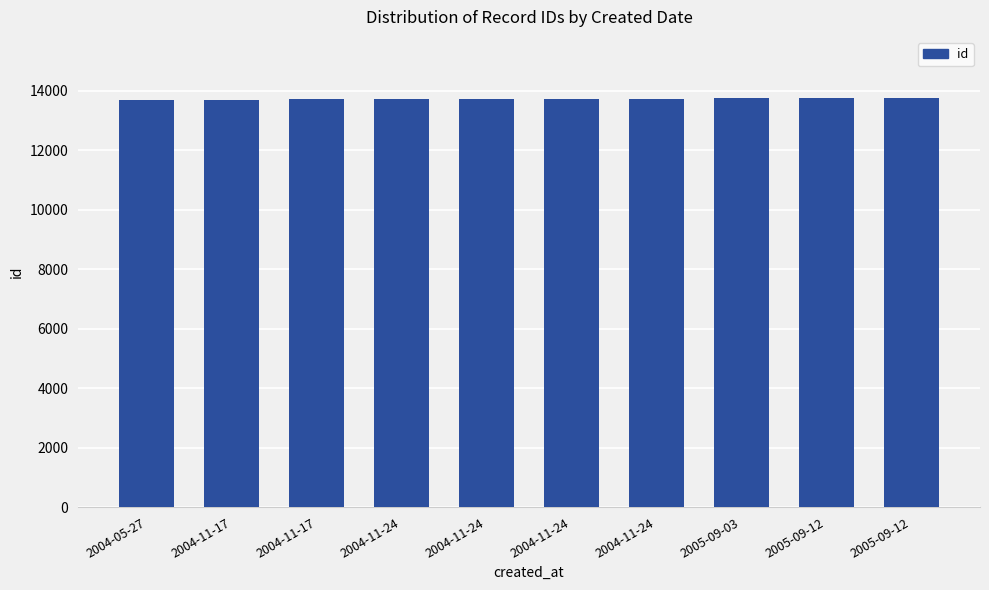

What is the value of the 5th bar from the left?

13719